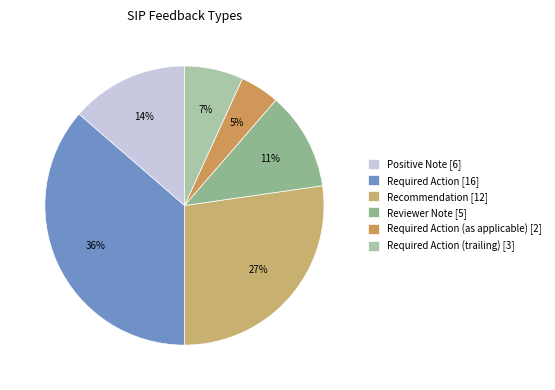

Is there any slice that represents more than half of the pie?

No